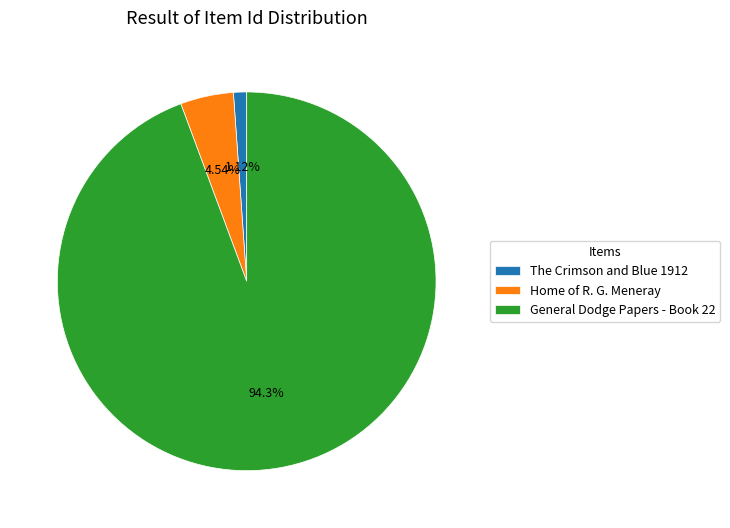

Combined, what portion of the pie is General Dodge Papers - Book 22 and Home of R. G. Meneray?

98.9%